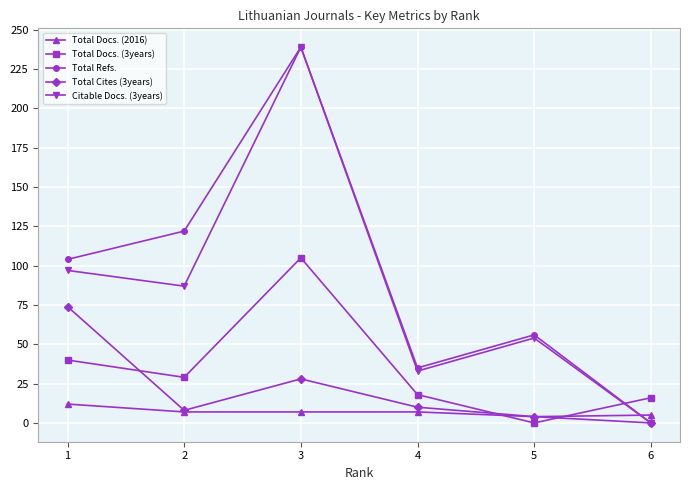

What is the total value across all series at 3?

618